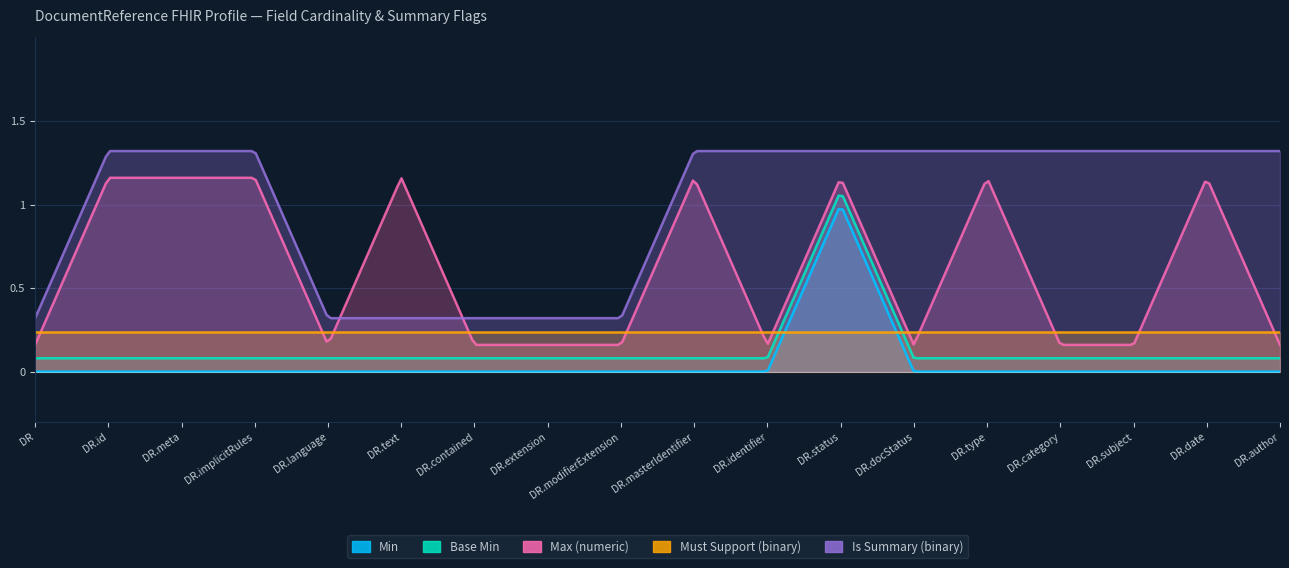

Does the chart display data point markers on the line(s)?

No